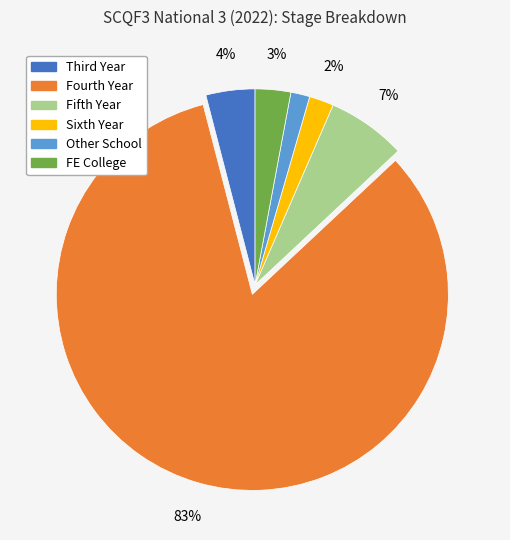

Count the number of slices in the pie.

6